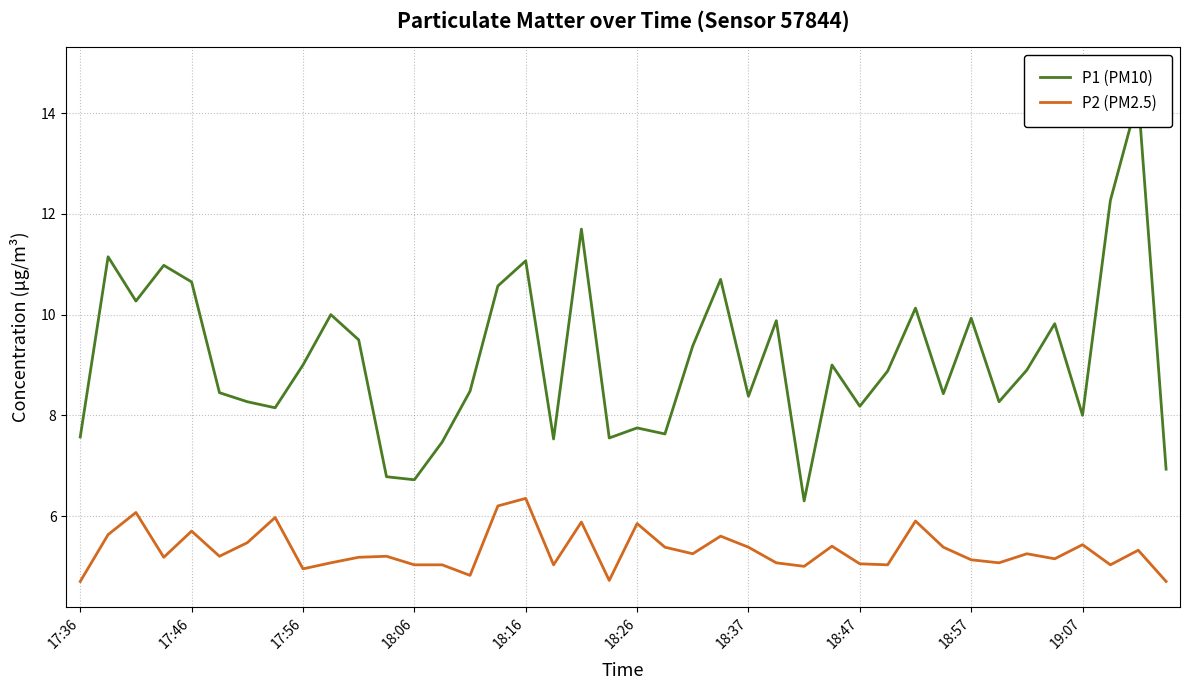

The P2 (PM2.5) series shows 2.8 at 18:57. True or false?

False